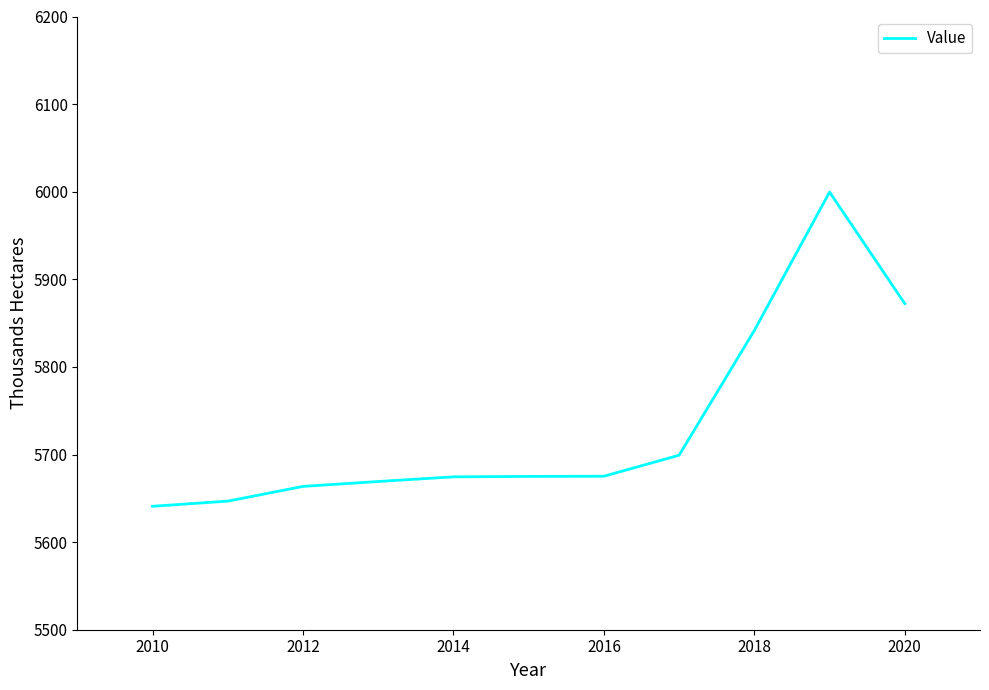

What is the maximum value shown in the chart?

5999.6